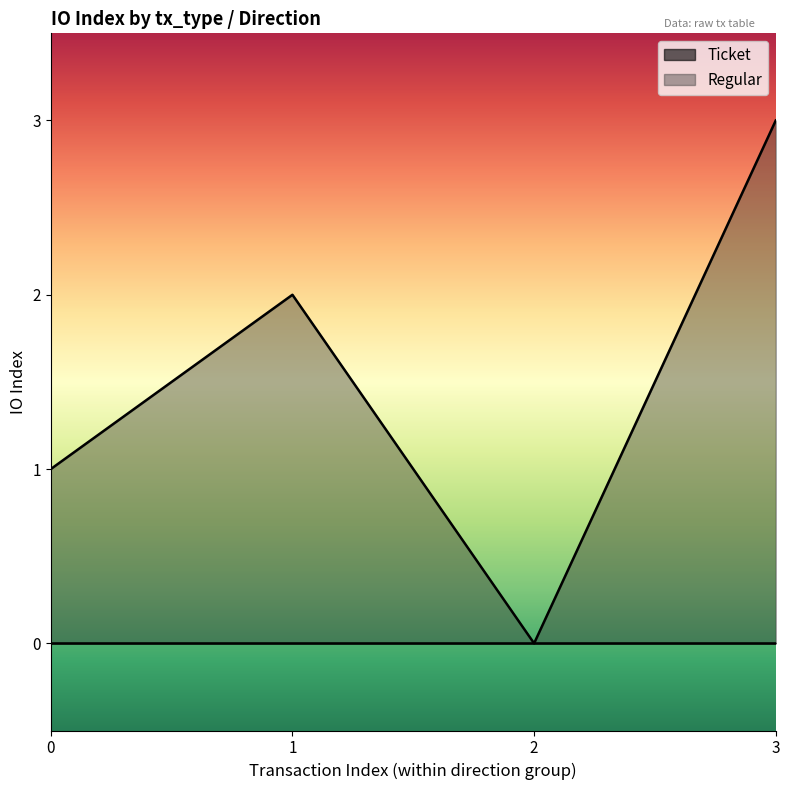

List the labels in order of Regular value, largest first.

3, 1, 0, 2